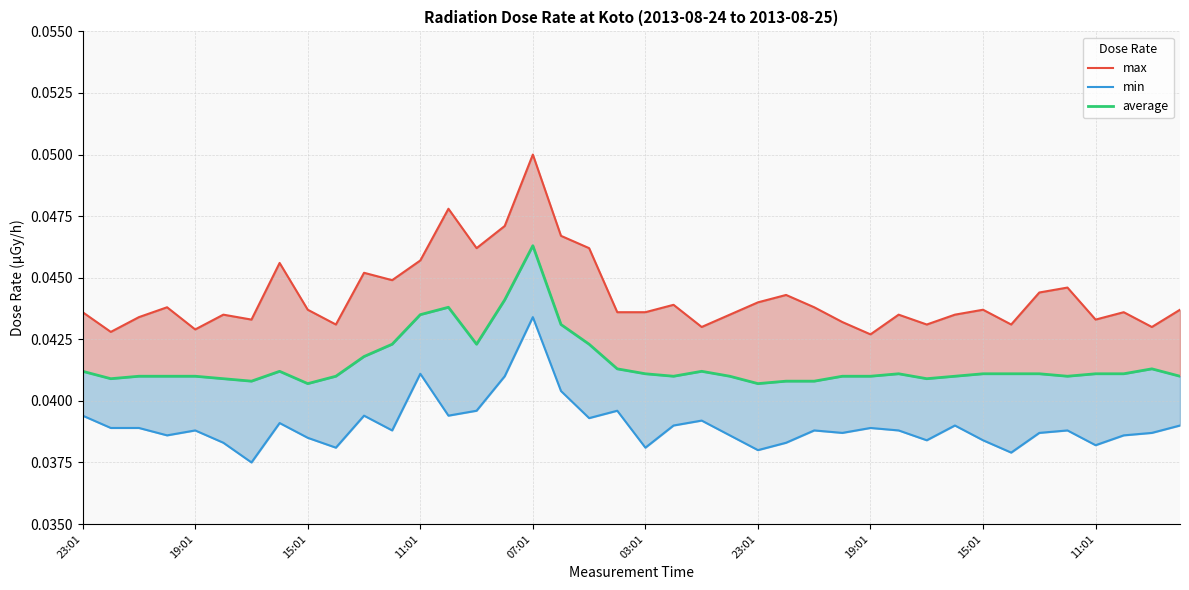

How many interior local peaks does the average series have?

6